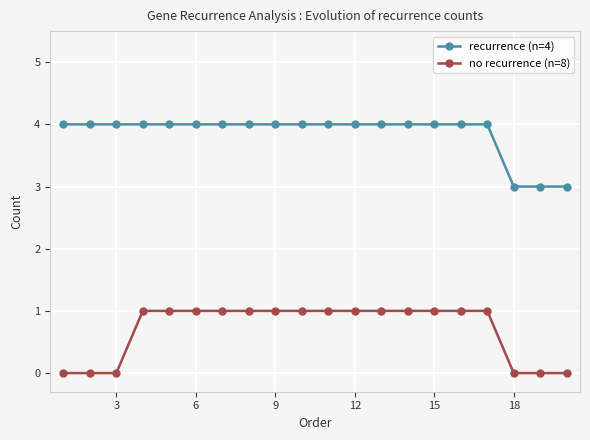

True or false: recurrence (n=4) and no recurrence (n=8) cross at least once.

False